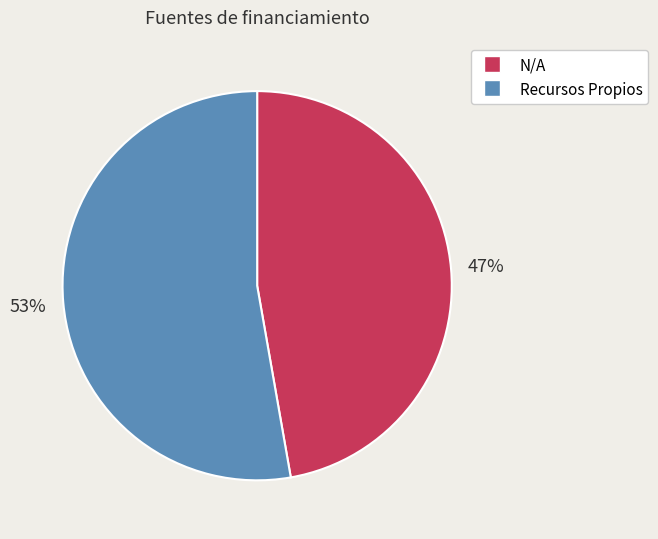

Which category accounts for the majority?

Recursos Propios